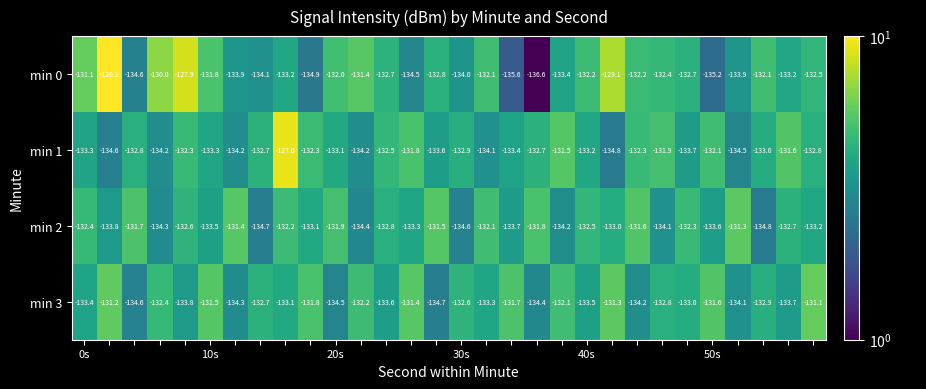

How many data points in min 2 are less than -132?

23